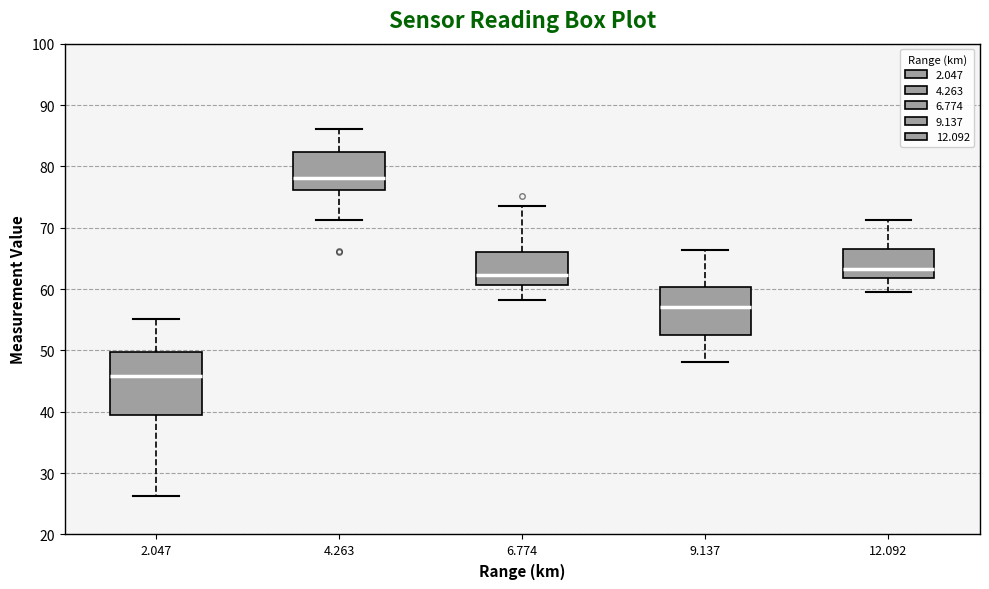

Comparing the boxes themselves (not the whiskers), which one is the tallest?

2.047